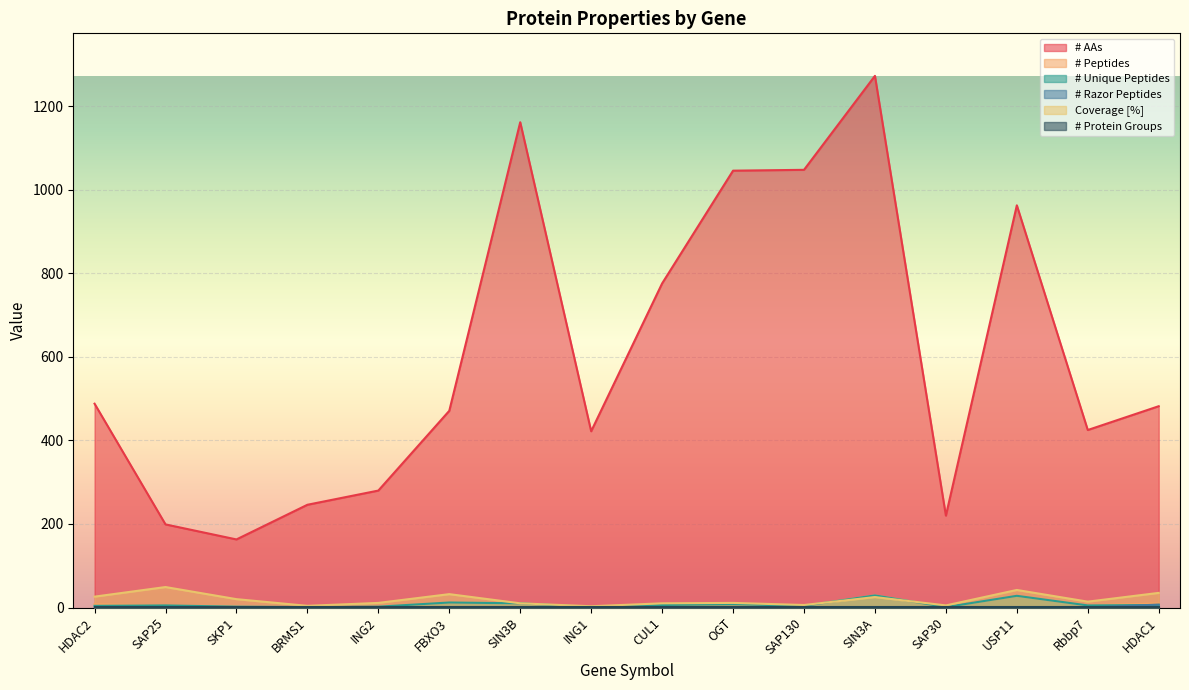

At which label does # AAs reach its peak?

SIN3A